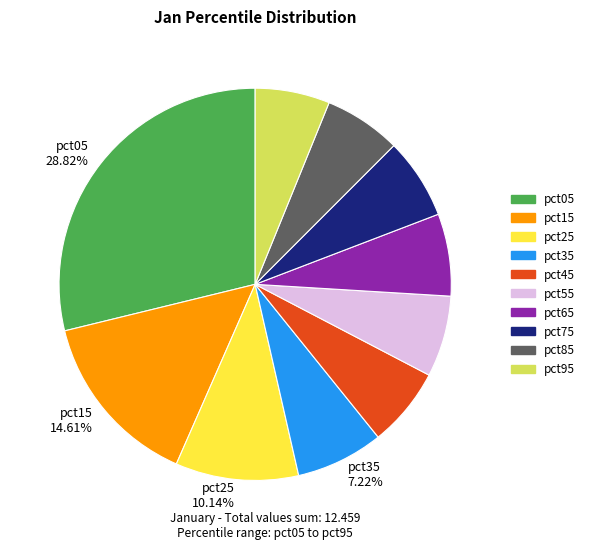

Is there a majority slice in this chart?

No